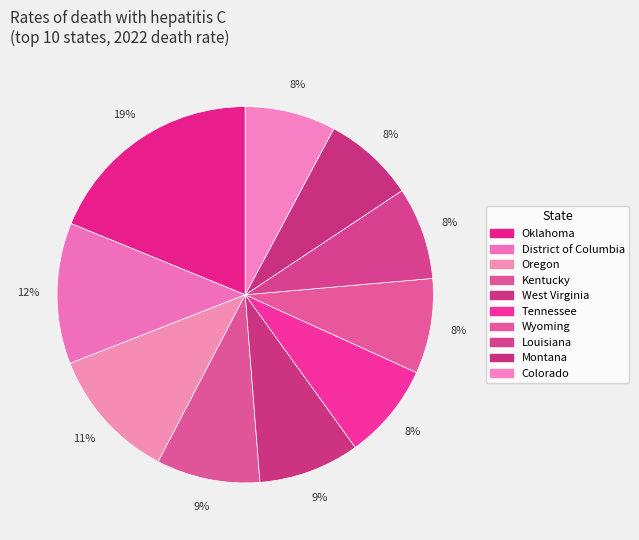

What percentage is the Oregon slice, to the nearest percent?

11%